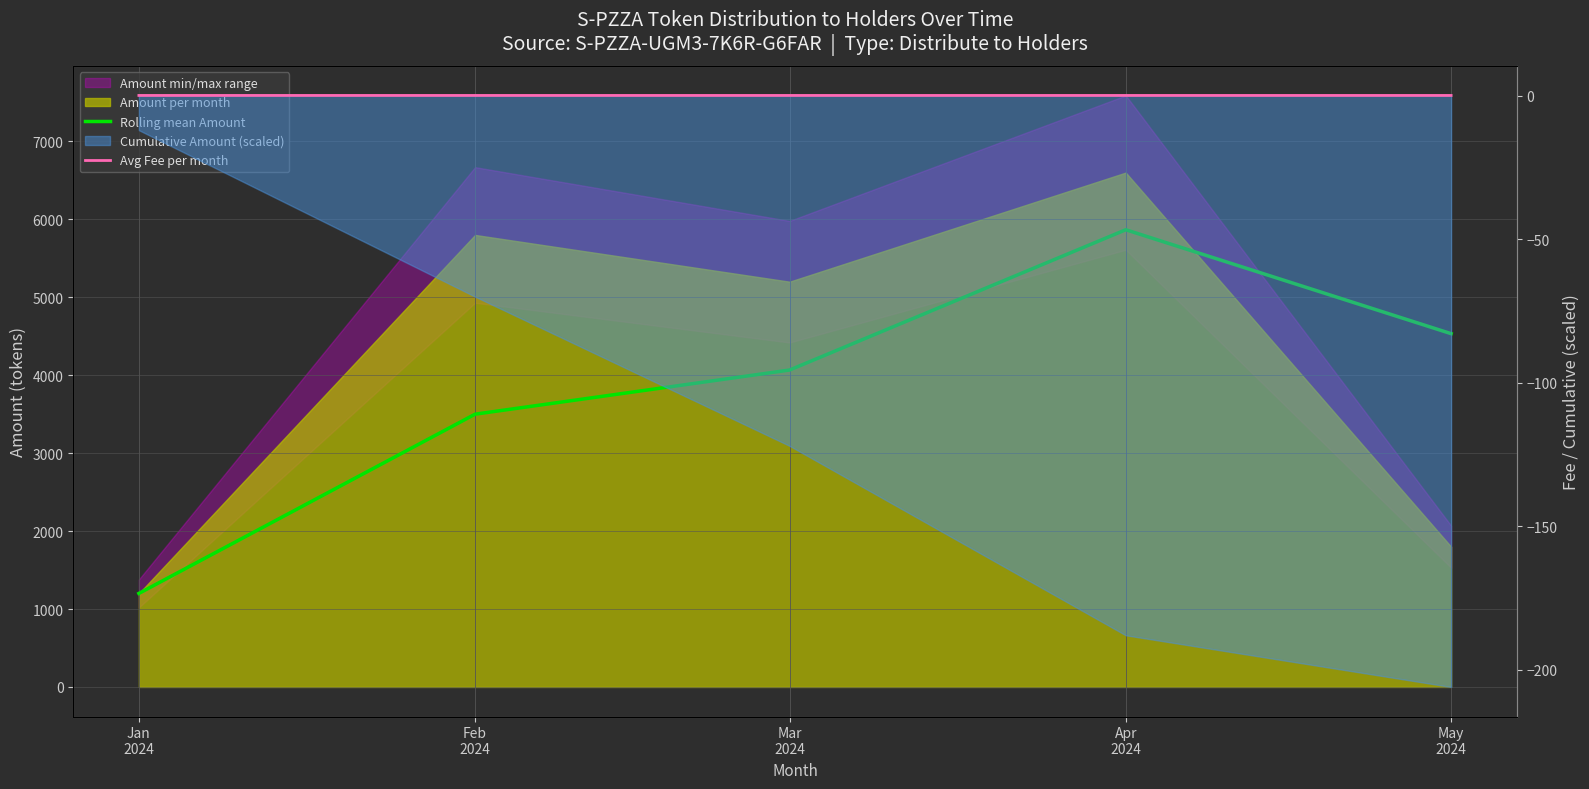

At which category does the chart reach its peak across all series?

Apr
2024